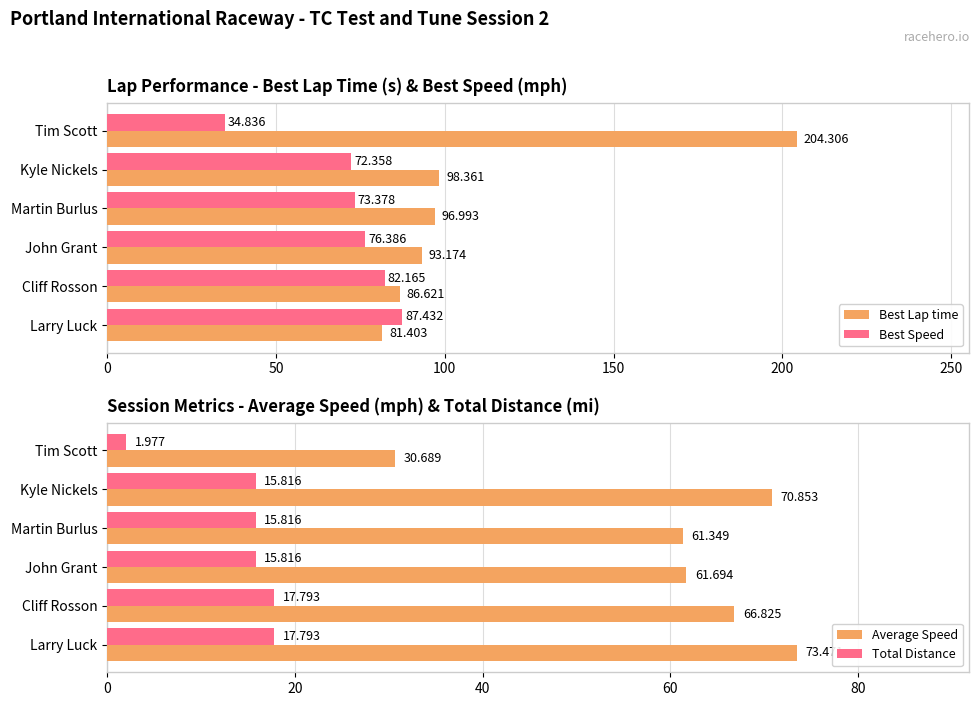

Rank the categories by Average Speed value from lowest to highest.

Tim Scott, Martin Burlus, John Grant, Cliff Rosson, Kyle Nickels, Larry Luck